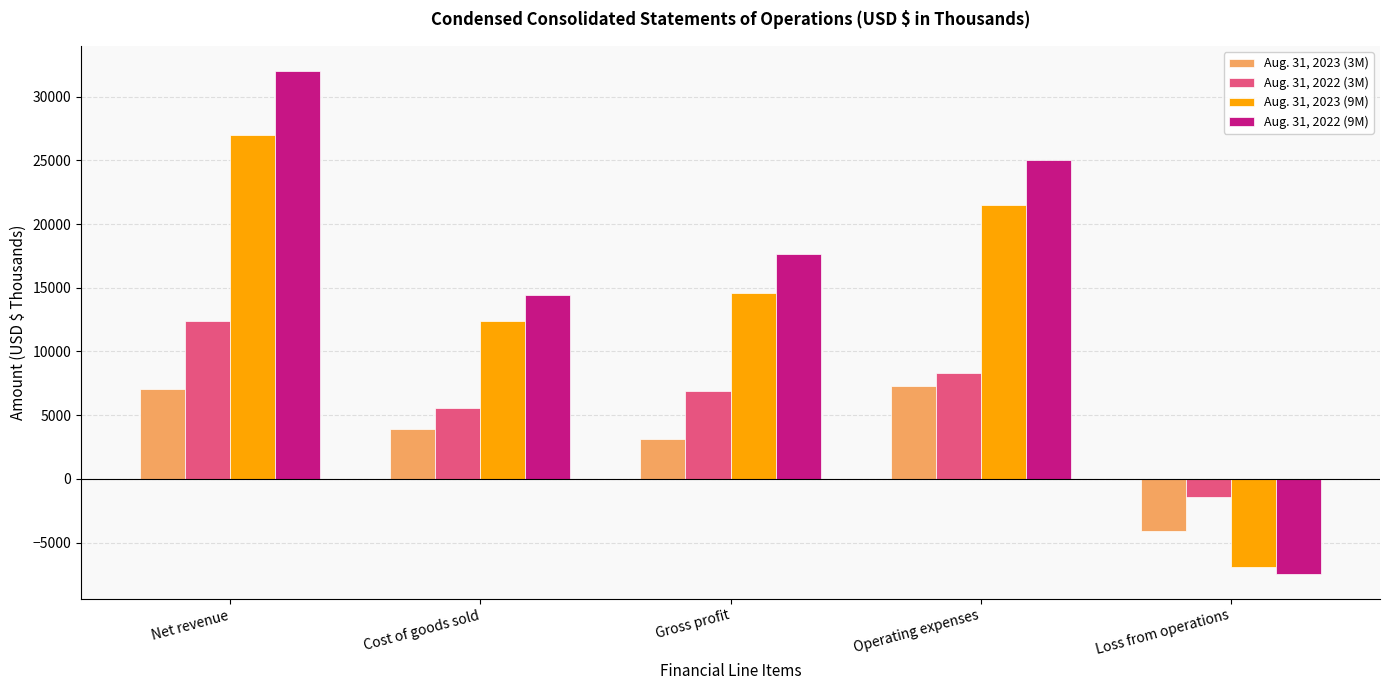

What are all the series names shown in the legend?

Aug. 31, 2023 (3M), Aug. 31, 2022 (3M), Aug. 31, 2023 (9M), Aug. 31, 2022 (9M)